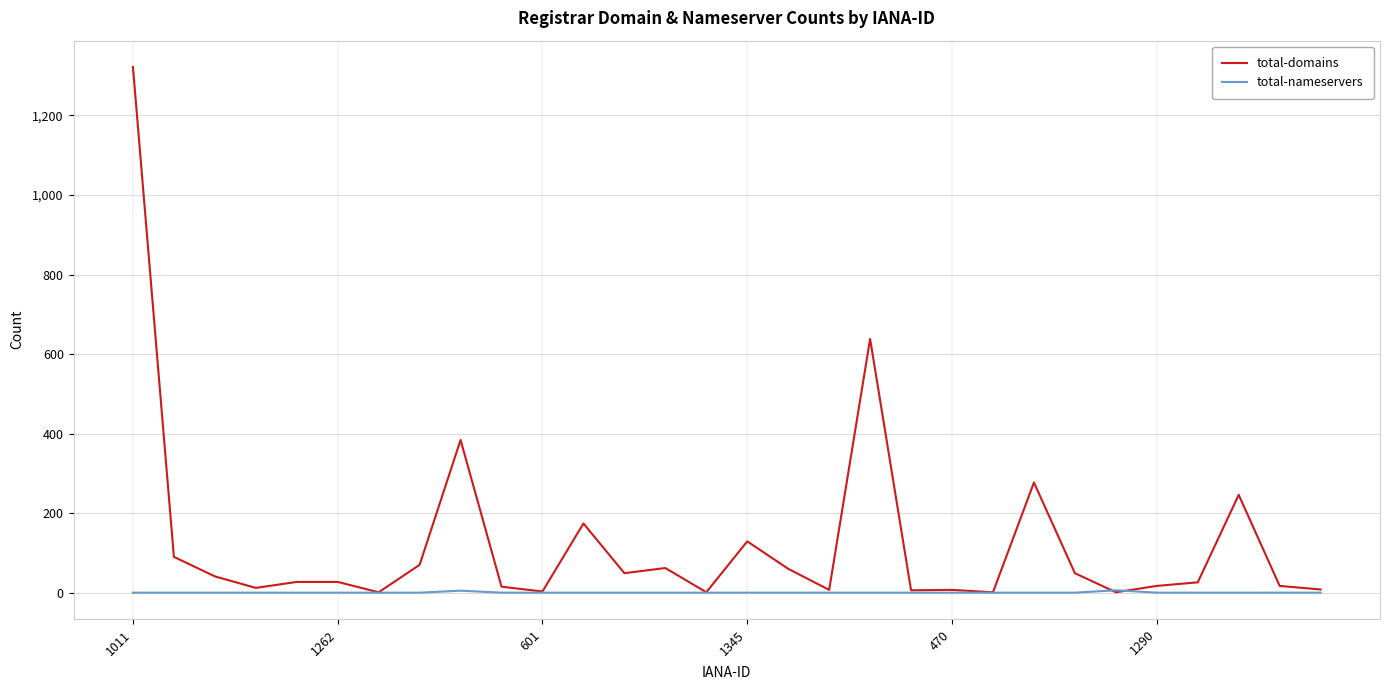

Which series has the largest total across all categories?

total-domains